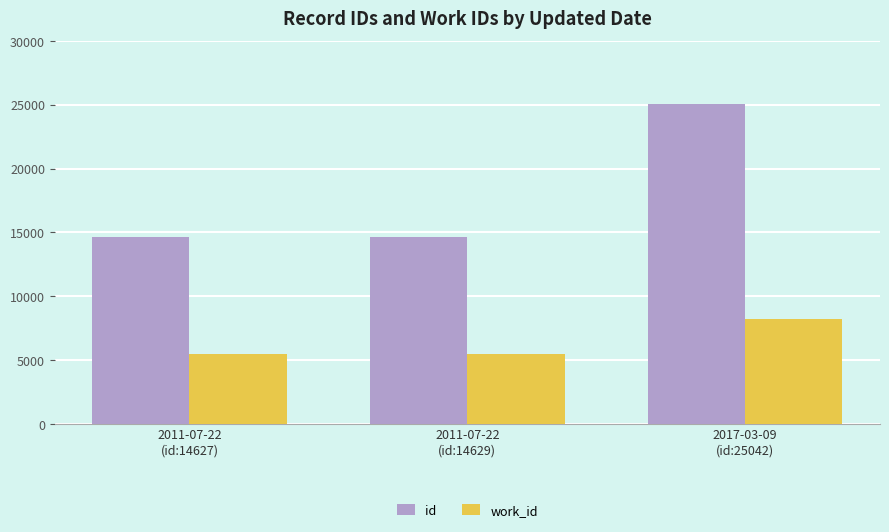

How many data points in work_id are above 5471?

1